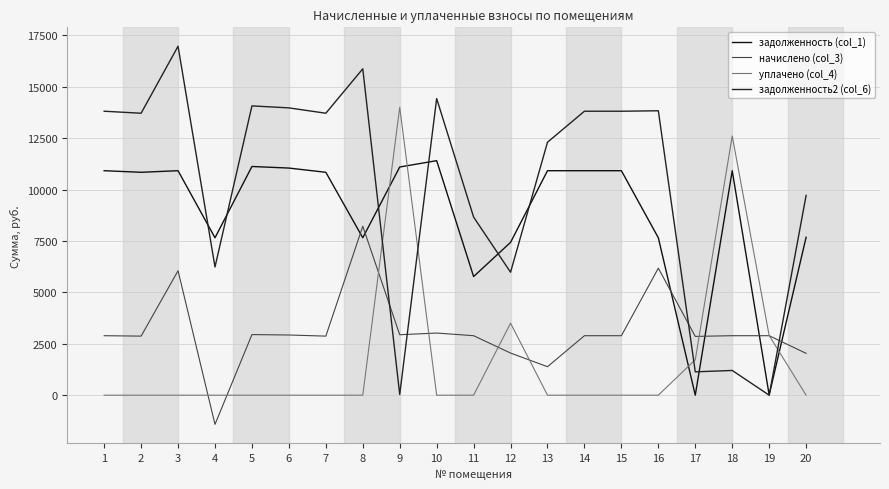

What are all the series names shown in the legend?

задолженность (col_1), начислено (col_3), уплачено (col_4), задолженность2 (col_6)